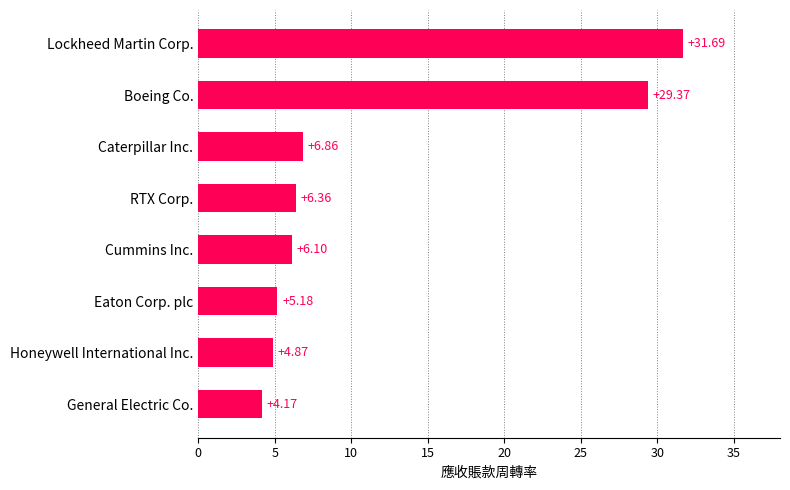

What is the sum of the values at General Electric Co. and Caterpillar Inc.?

11.0